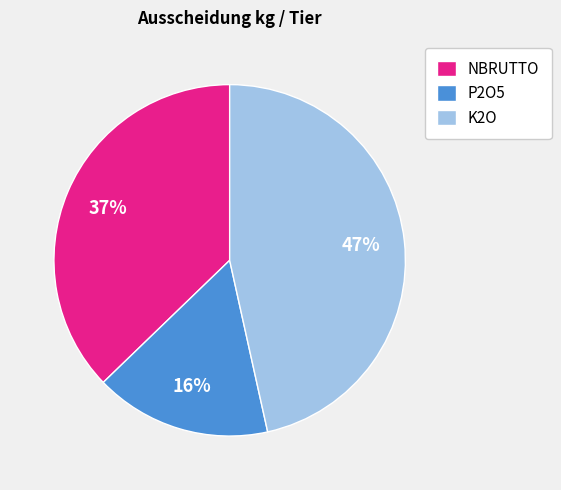

Is it true that K2O is 39% of the pie?

False